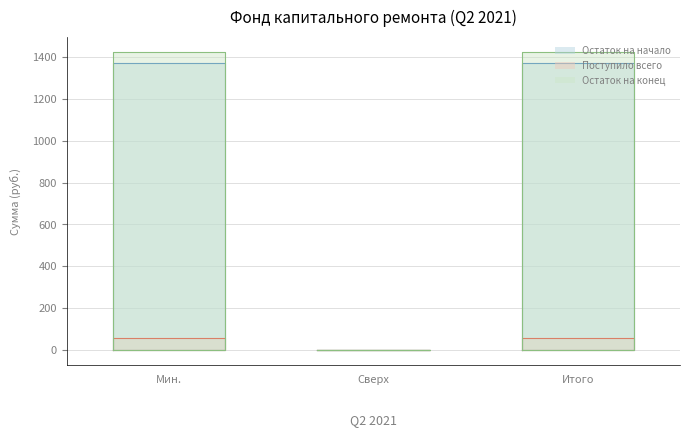

What is the average value of the Поступило всего series?

37.0